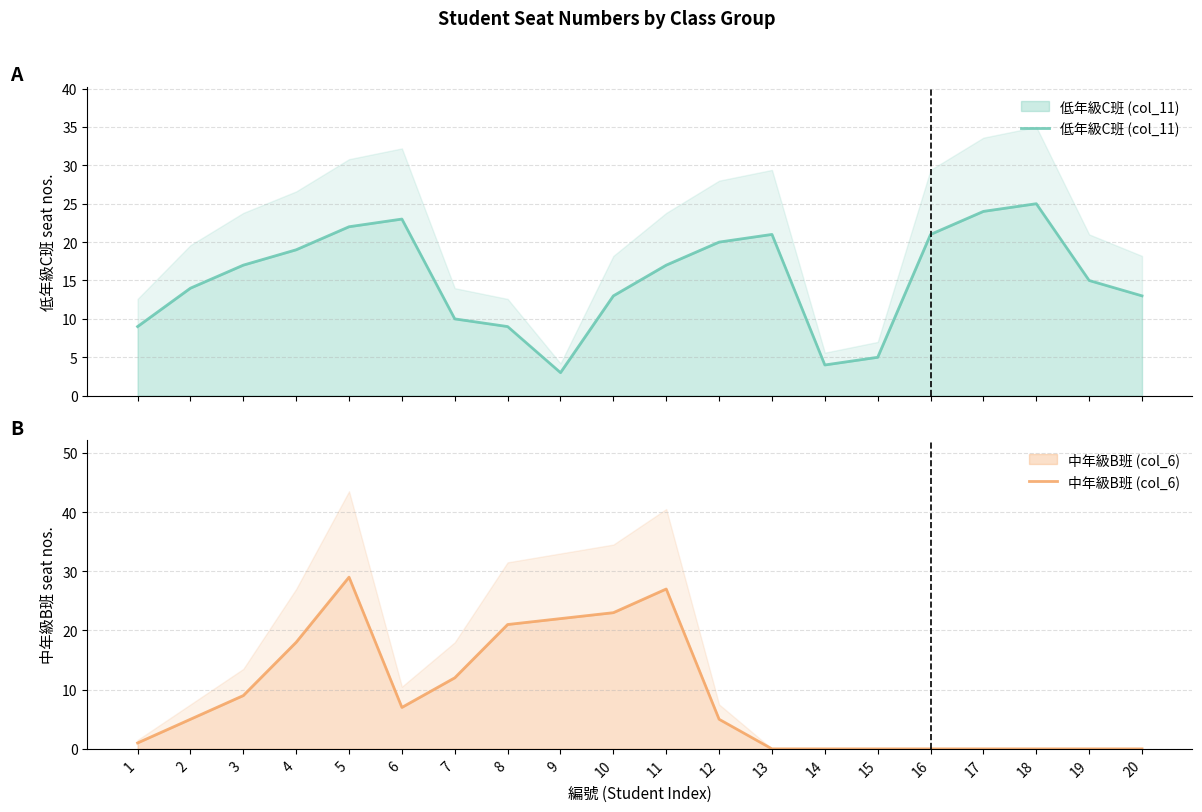

At which label does 低年級C班 (col_11) first exceed 17?

4